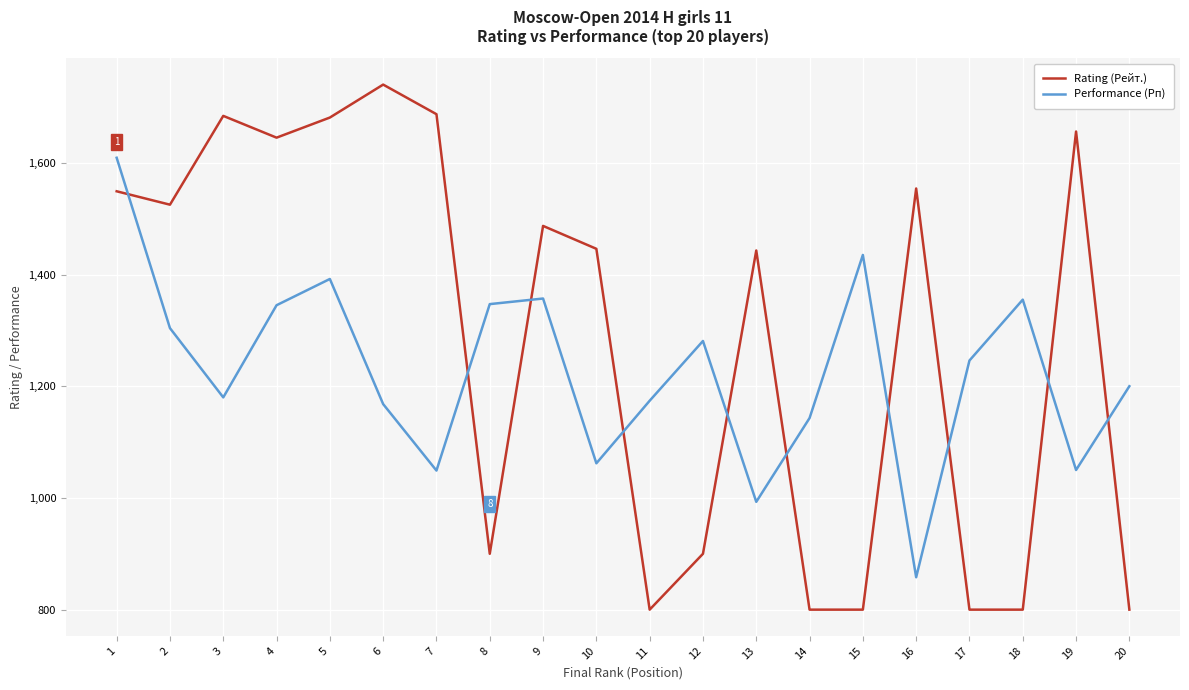

What is the total value across all series at 3?

2864